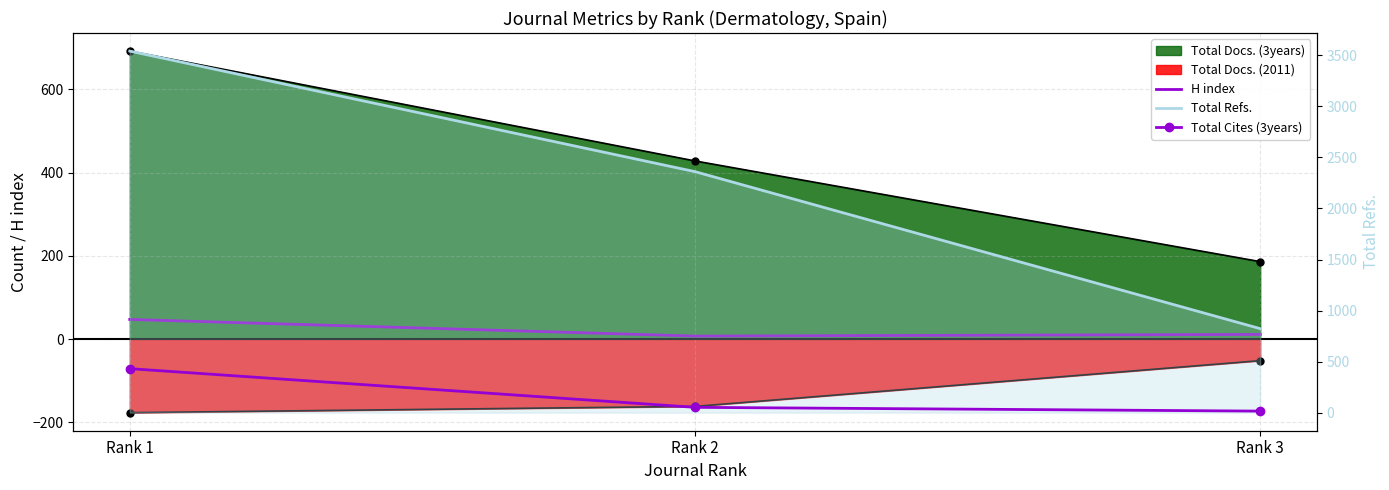

How many data points in Total Cites (3years) are less than 52?

1